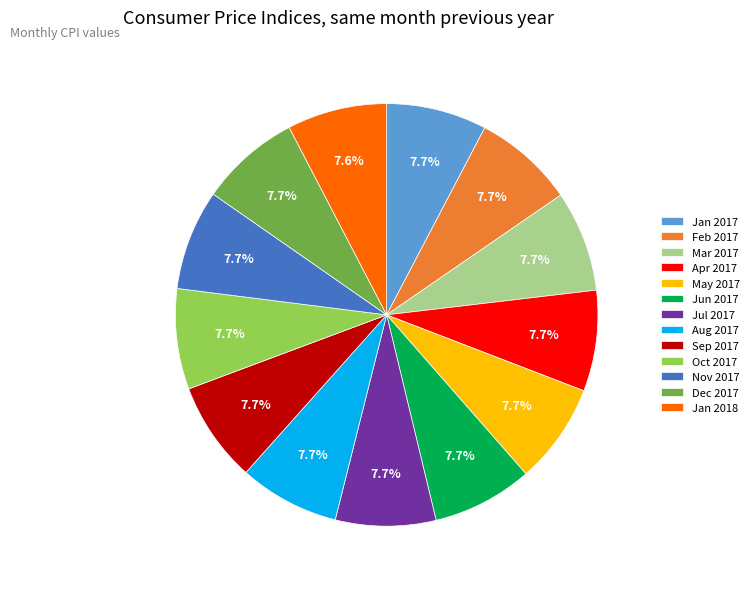

To the nearest percent, what portion does Dec 2017 represent?

8%